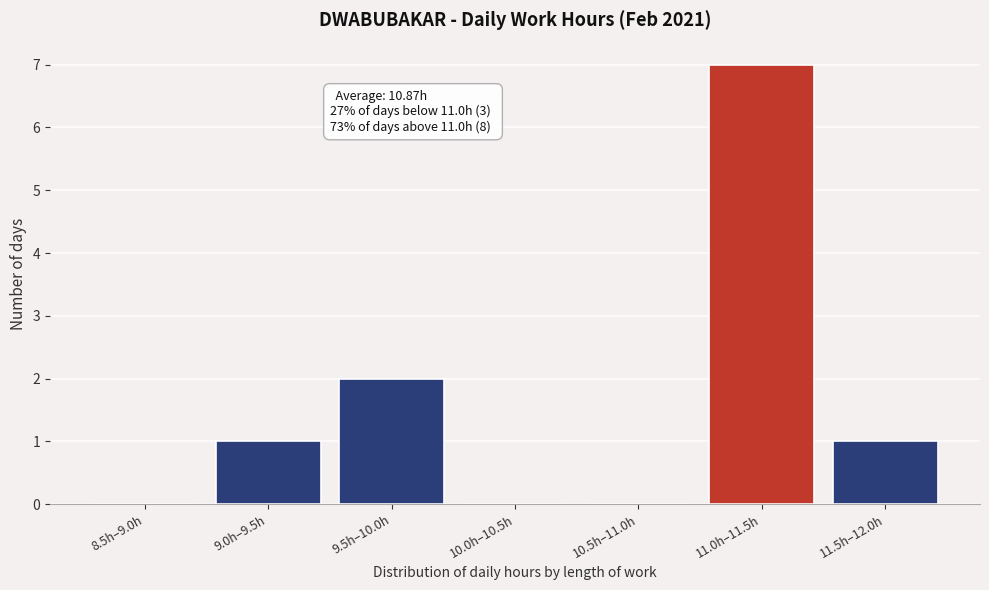

Reading right to left, extract all data points from this chart.

11.5h–12.0h=1	11.0h–11.5h=7	10.5h–11.0h=0	10.0h–10.5h=0	9.5h–10.0h=2	9.0h–9.5h=1	8.5h–9.0h=0